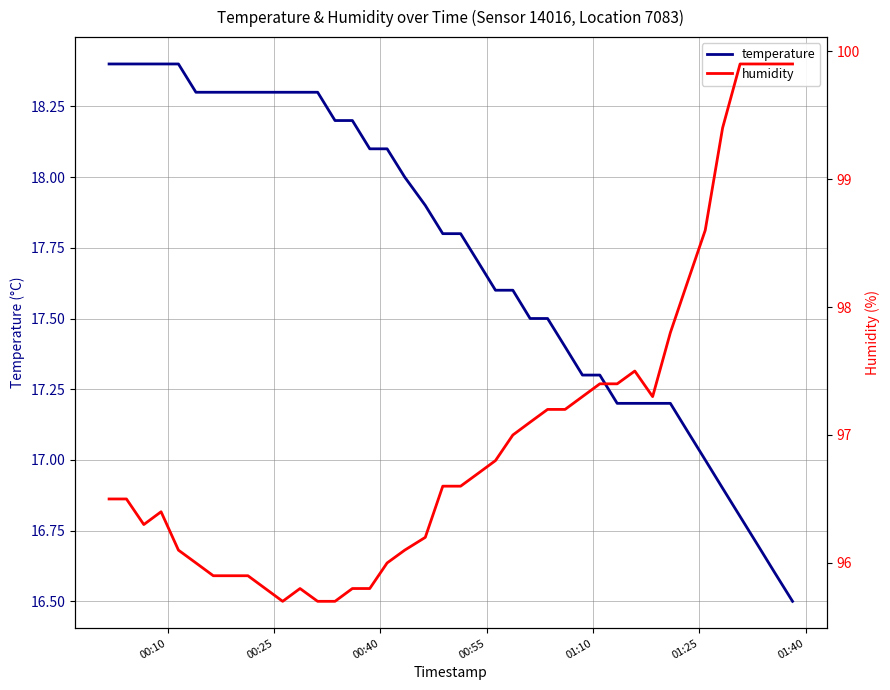

Does the chart display data point markers on the line(s)?

No